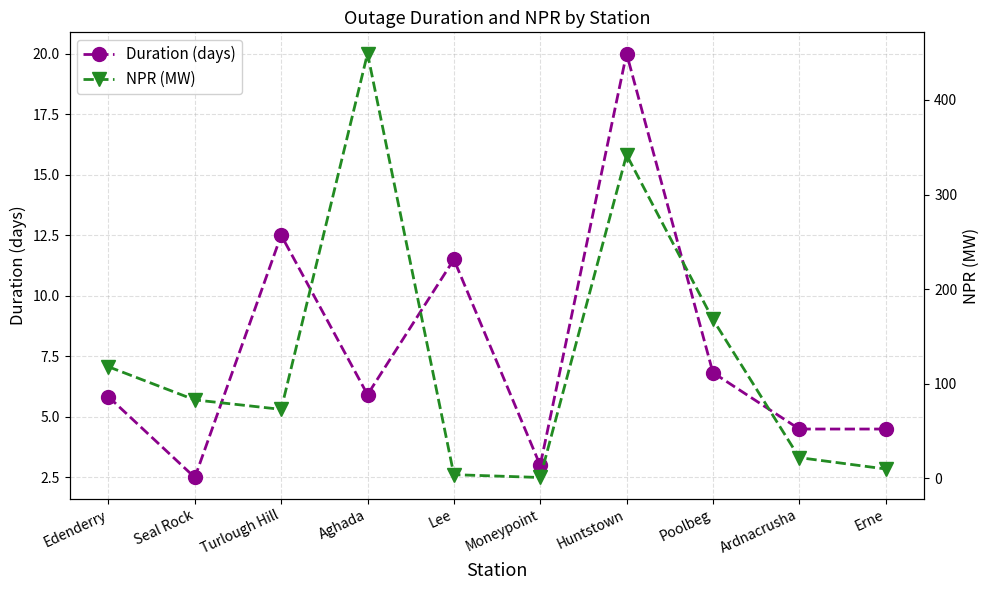

Reading left to right, what are all the values shown in this chart?

Duration (days): 5.8	2.5	12.5	5.9	11.5	3.0	20.0	6.8	4.5	4.5
NPR (MW): 118.0	83.0	73.0	449.0	4.0	1.0	342.0	168.0	22.0	10.0